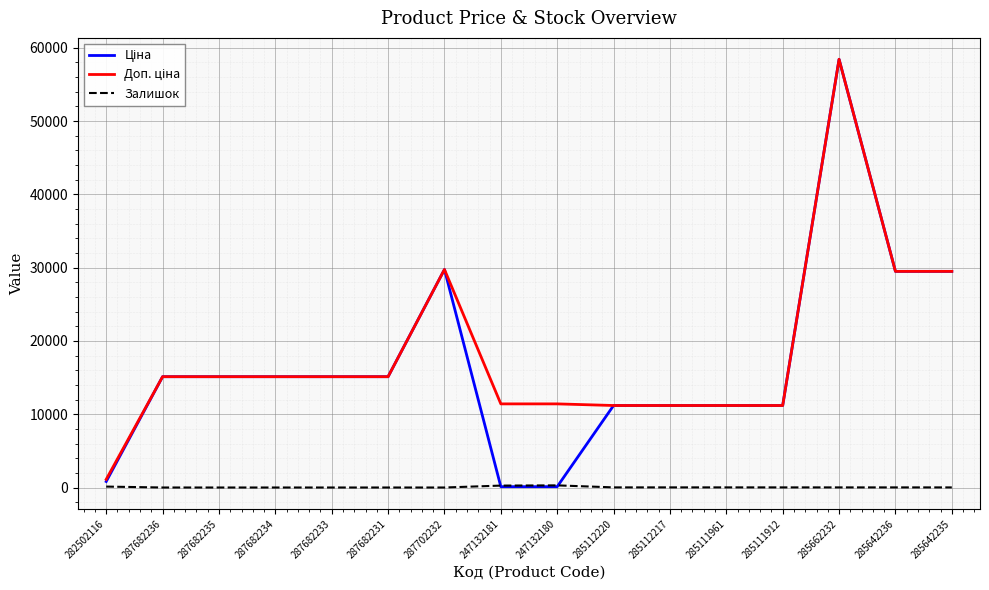

What is the difference between the highest and lowest values at 285111912?

11173.2